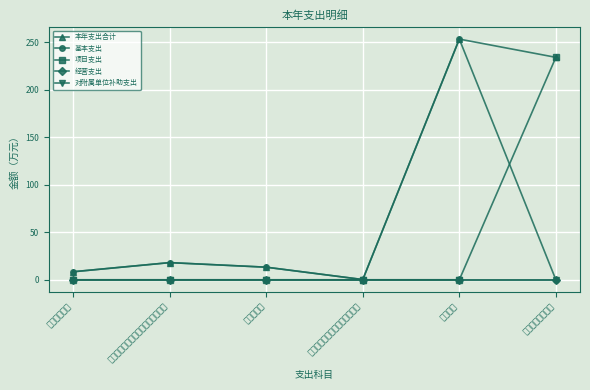

Rank the categories by 基本支出 value from lowest to highest.

一般行政管理事务, 机关事业单位职业年金缴费支出, 行政单位医疗, 住房公积金, 机关事业单位基本养老保险缴费支出, 行政运行